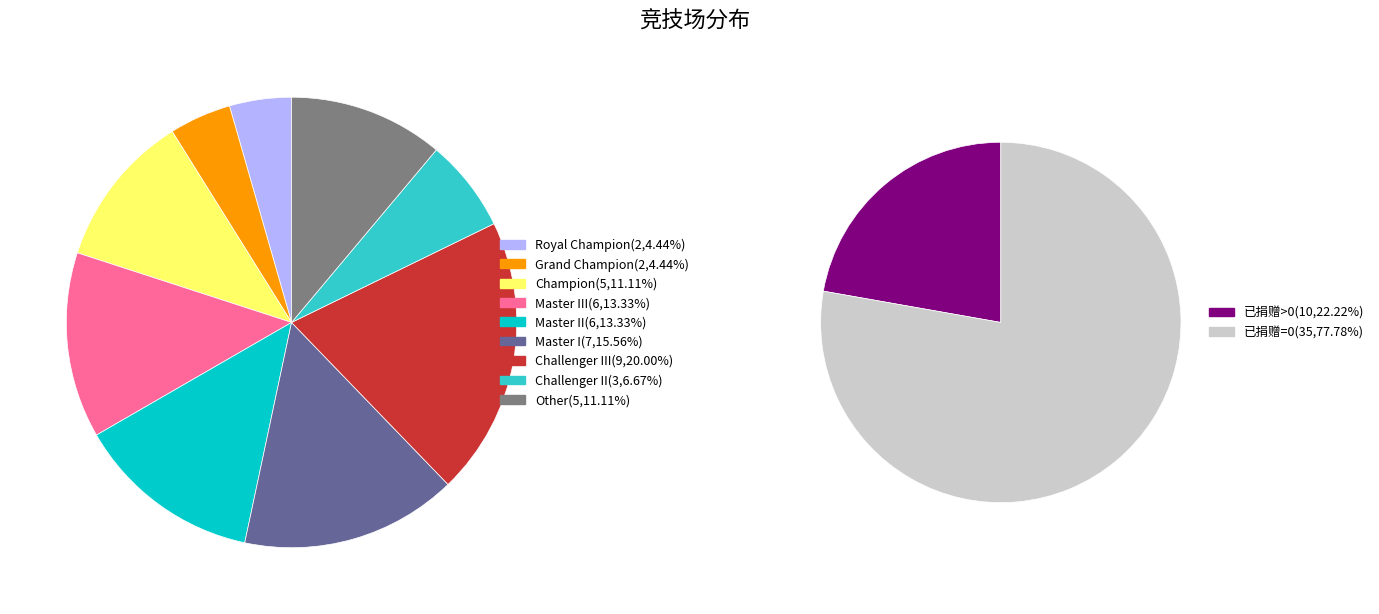

Which slice is the smallest?

Royal Champion